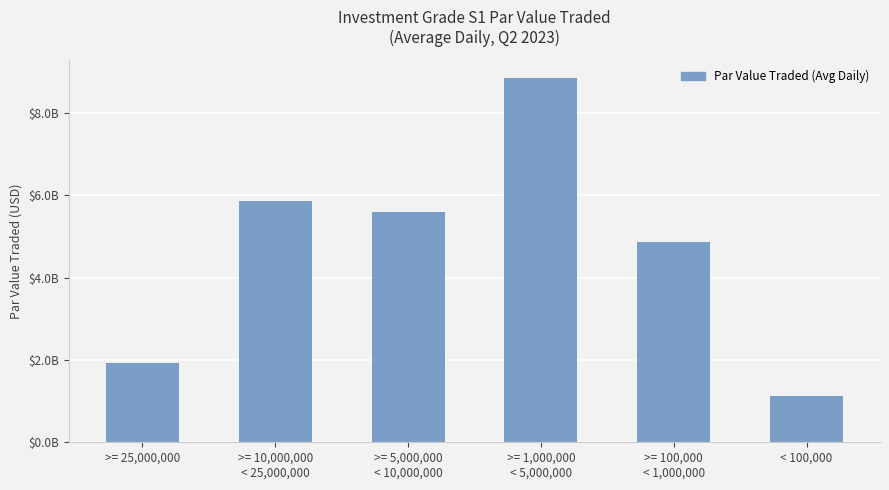

What is the change in value from >= 5,000,000
< 10,000,000 to >= 1,000,000
< 5,000,000?

+3264066912.4